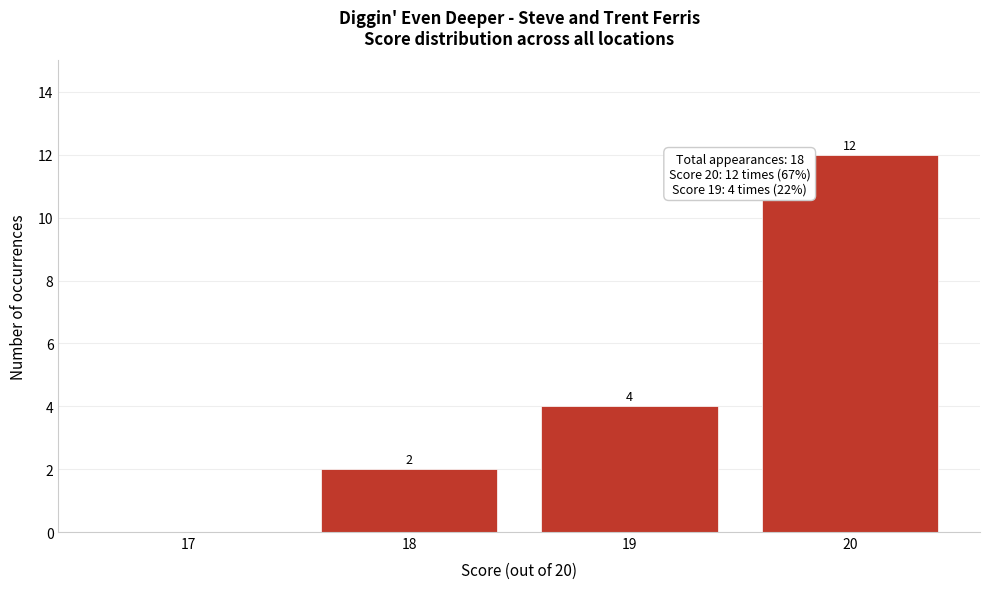

Reading left to right, what are all the values shown in this chart?

17=0	18=2	19=4	20=12